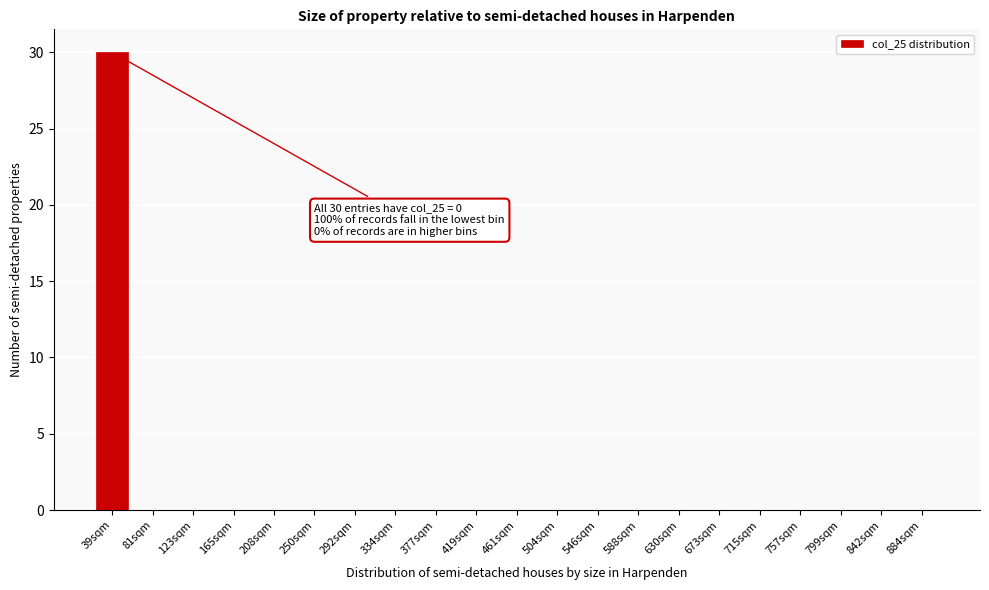

Reading right to left, extract all data points from this chart.

884sqm=0	842sqm=0	799sqm=0	757sqm=0	715sqm=0	673sqm=0	630sqm=0	588sqm=0	546sqm=0	504sqm=0	461sqm=0	419sqm=0	377sqm=0	334sqm=0	292sqm=0	250sqm=0	208sqm=0	165sqm=0	123sqm=0	81sqm=0	39sqm=30